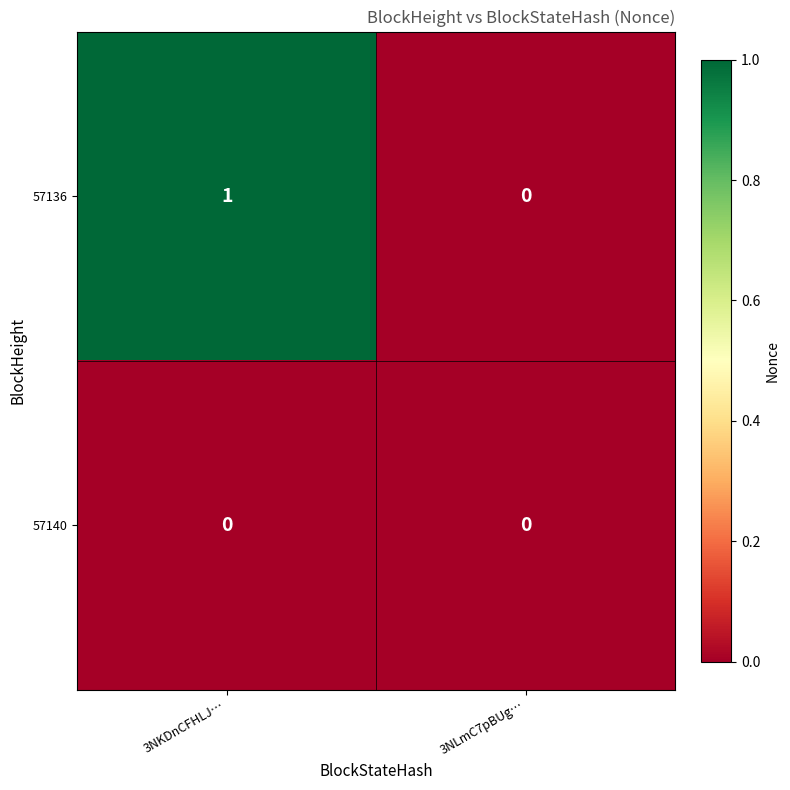

List the series in order of their overall mean, lowest first.

57140, 57136